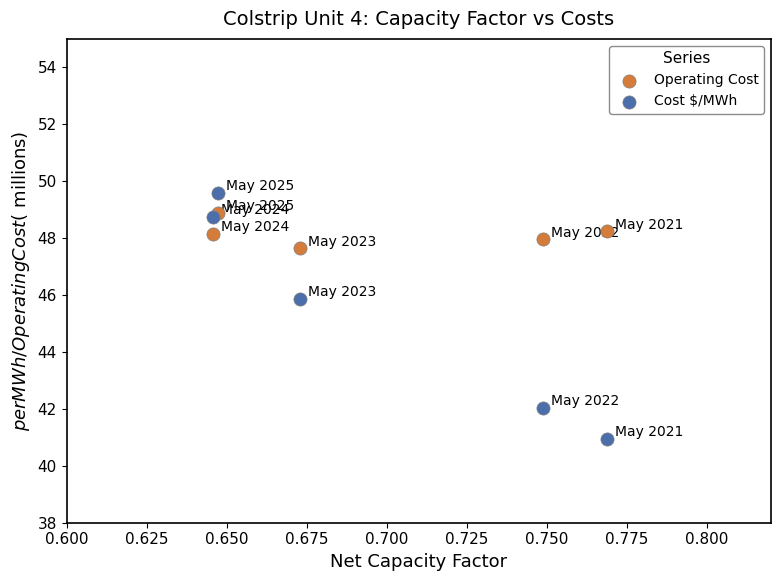

Which series has the widest spread of Y values?

Cost $/MWh